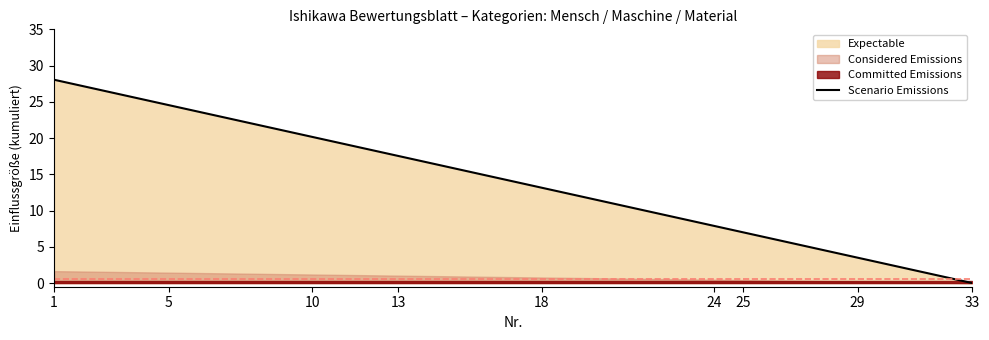

What is the highest value of the Scenario Emissions series?

28.1